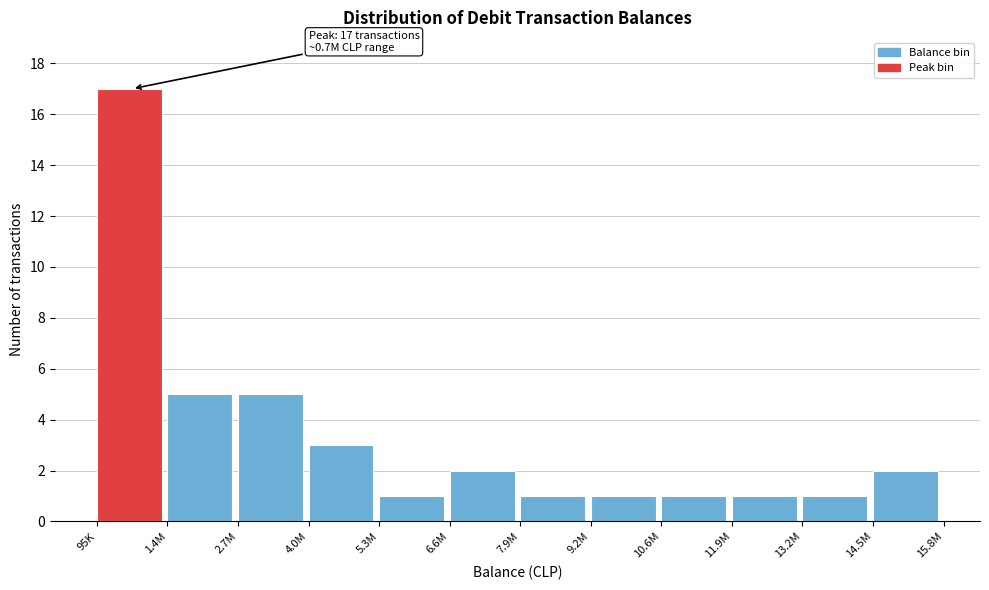

Reading left to right, extract all data points from this chart.

17	5	5	3	1	2	1	1	1	1	1	2